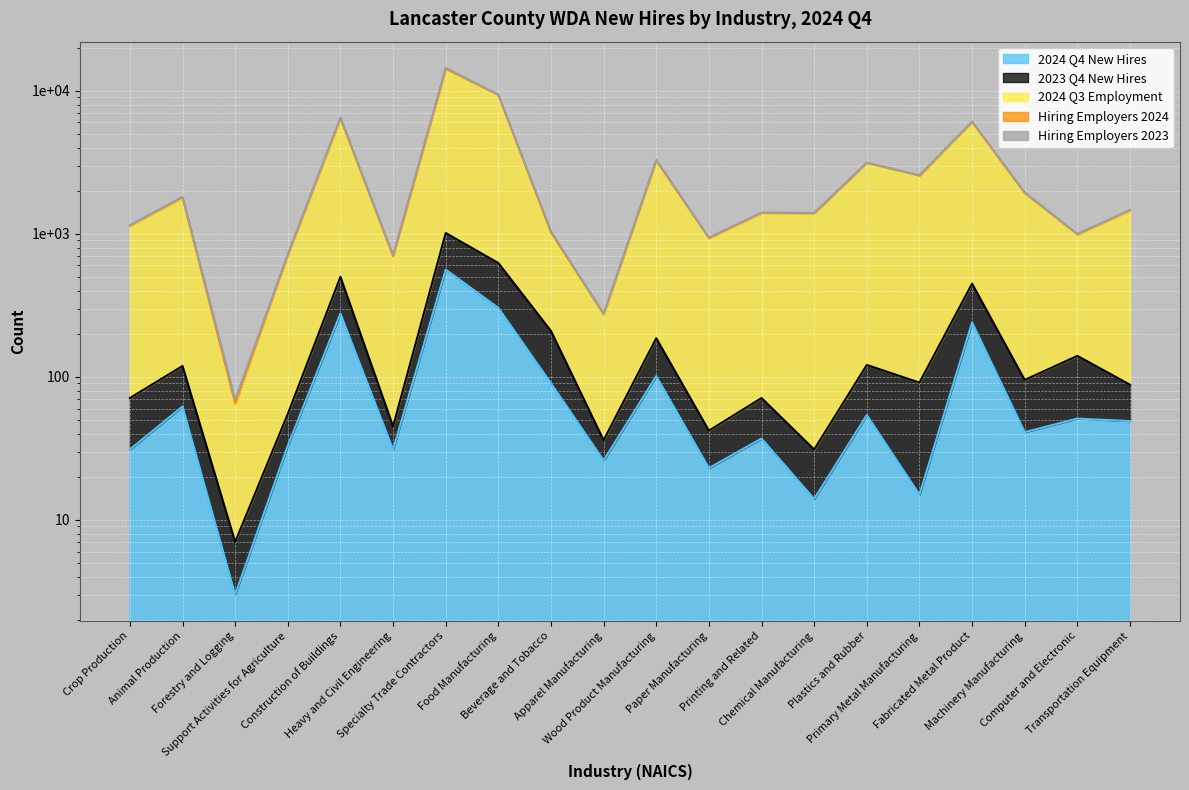

Which category has the lowest value across all series?

Forestry and Logging